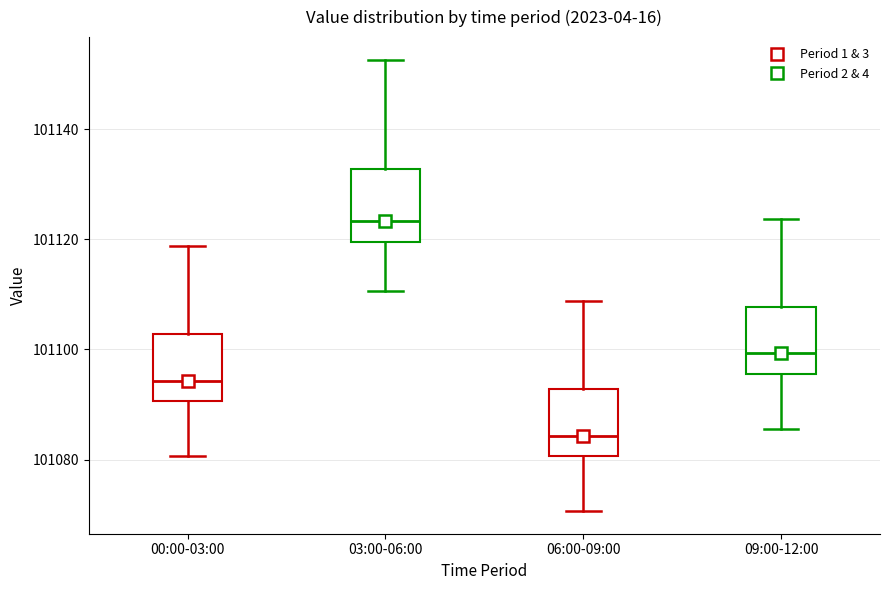

Reading left to right, read every box against the y-axis: the position of its median line, the range the box covers, and the ends of its whiskers. The values are not printed on the chart, so give them approximately, as read against the axis.

00:00-03:00: median 101094, box 101090 to 101102, whiskers 101080 to 101118
03:00-06:00: median 101124, box 101120 to 101132, whiskers 101110 to 101152
06:00-09:00: median 101084, box 101080 to 101092, whiskers 101070 to 101108
09:00-12:00: median 101100, box 101096 to 101108, whiskers 101086 to 101124